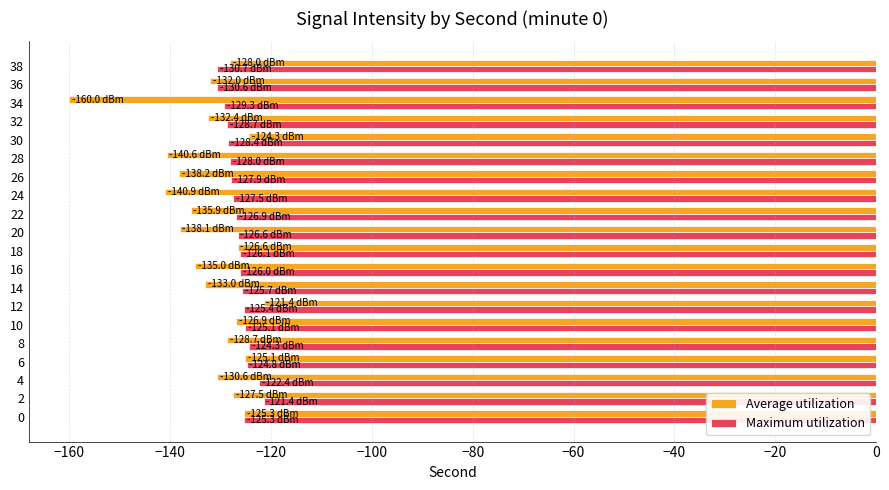

List the series in order of their overall mean, highest first.

Maximum utilization, Average utilization